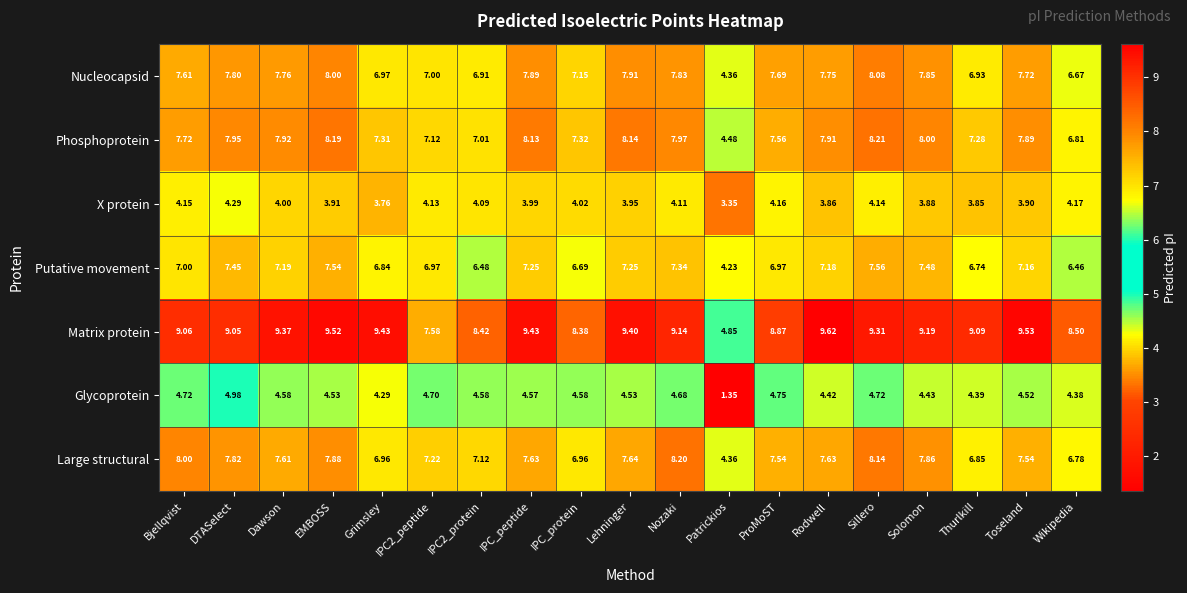

Which series has the largest range (max minus min)?

Matrix protein